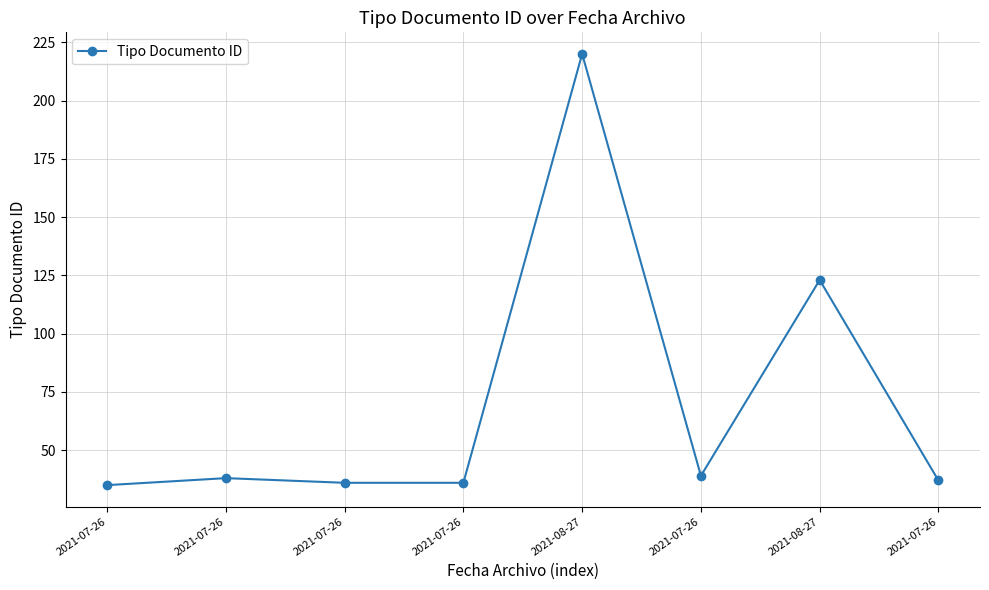

List the labels in order of value, largest first.

2021-08-27, 2021-08-27, 2021-07-26, 2021-07-26, 2021-07-26, 2021-07-26, 2021-07-26, 2021-07-26